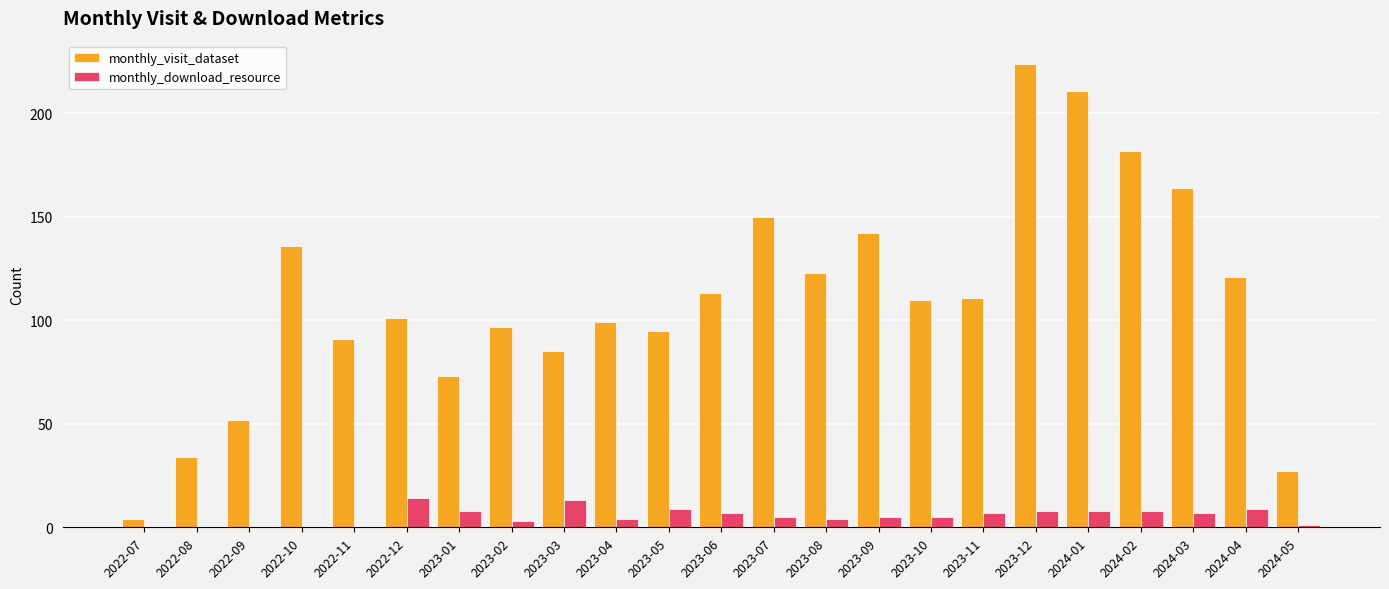

What is the sum of the monthly_visit_dataset values at 2023-02 and 2023-08?

220